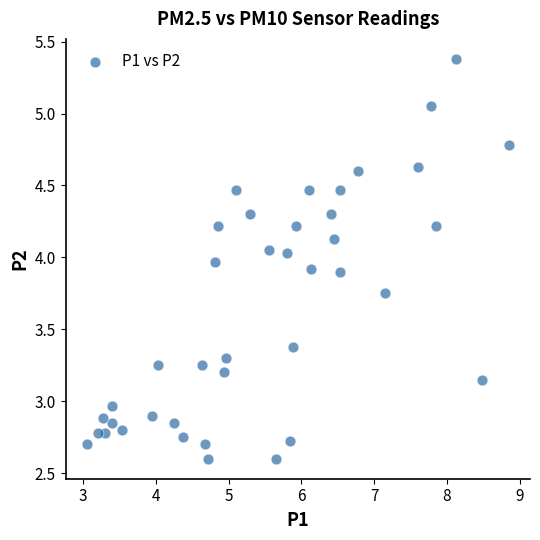

What is the range of X values (max minus min)?

5.8